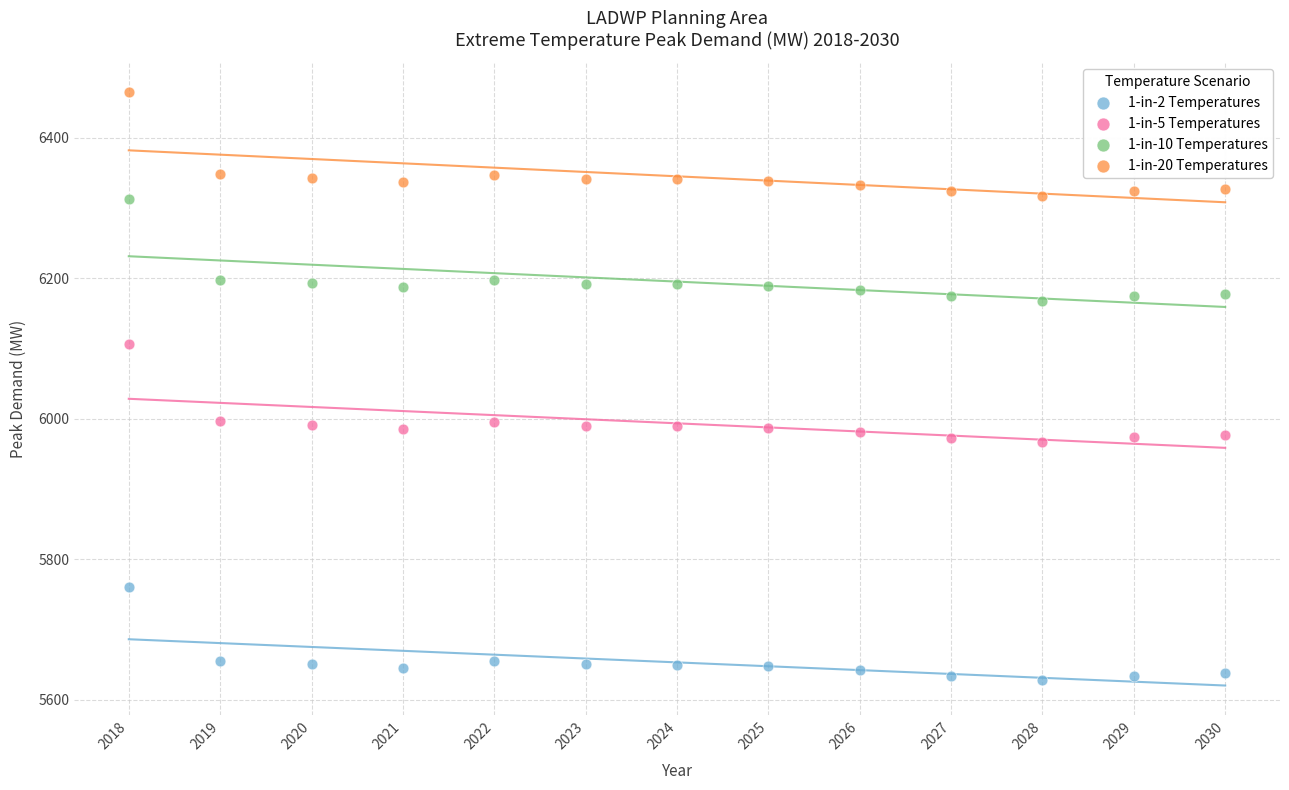

Which series contains the highest Y value?

1-in-20 Temperatures